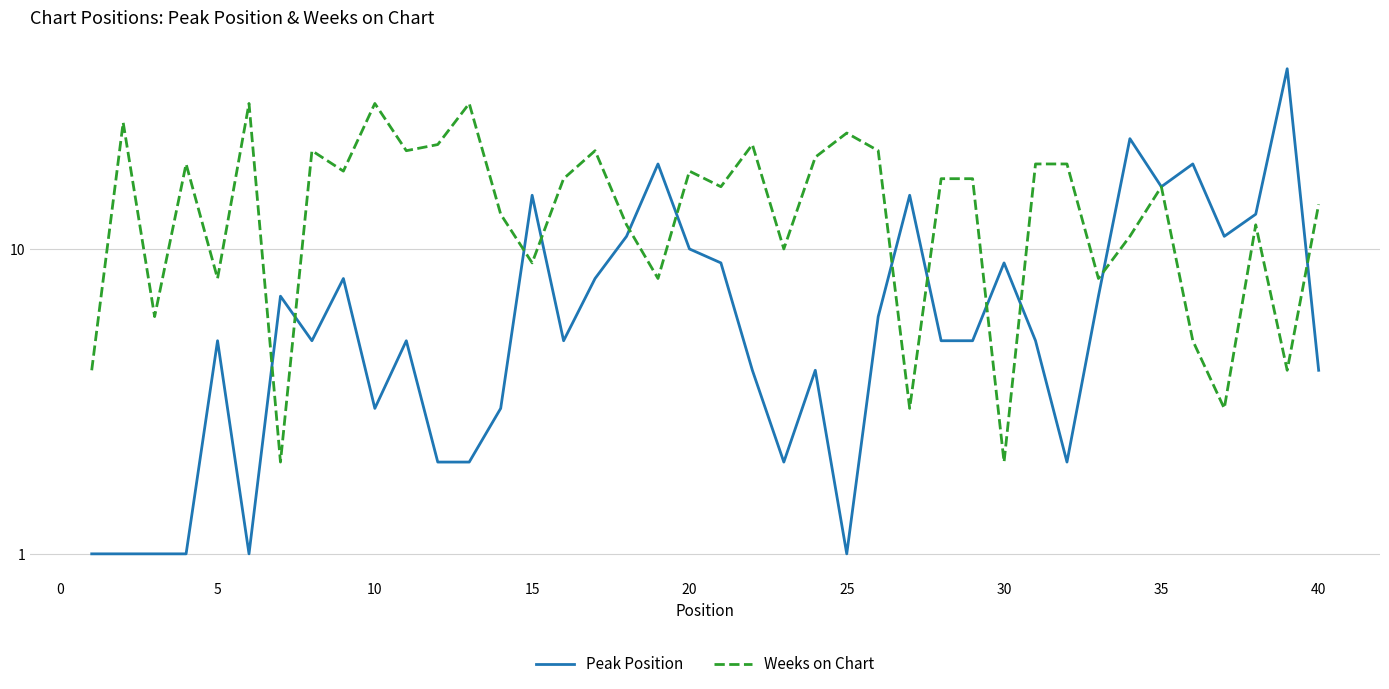

What is the sum of all Peak Position values?

312